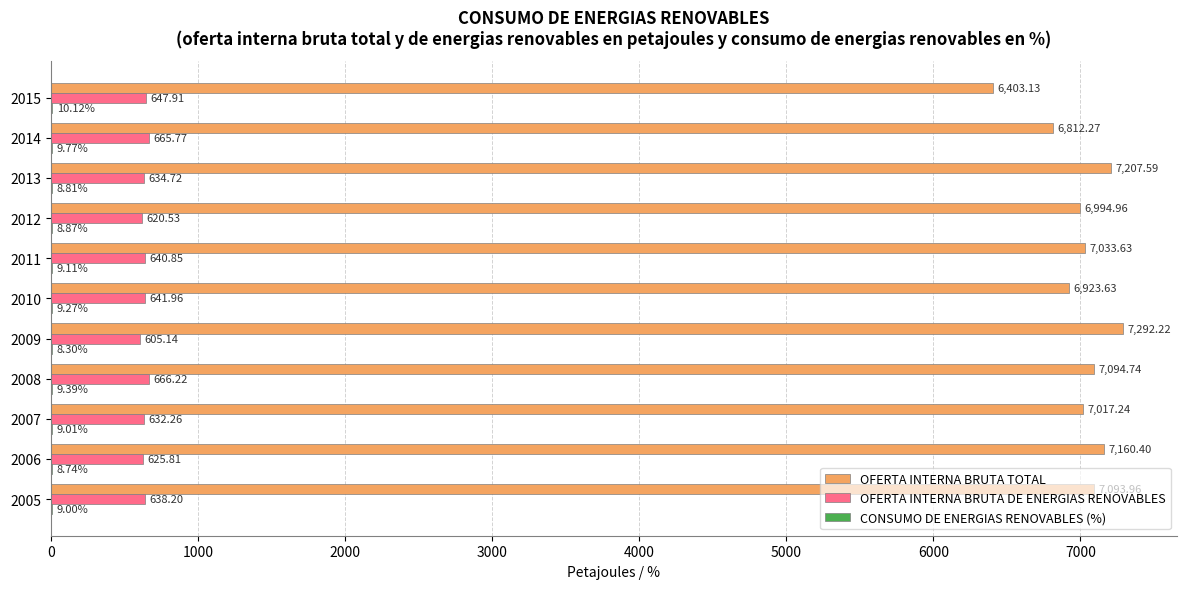

Which category has the highest value across all series?

2009